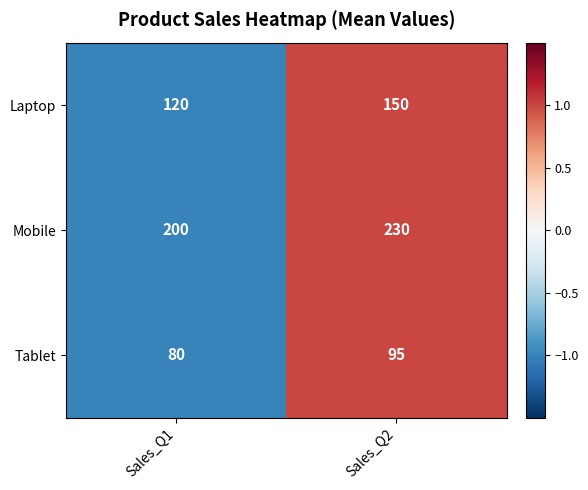

Reading right to left, extract all data points from this chart.

Laptop: 150	120
Mobile: 230	200
Tablet: 95	80